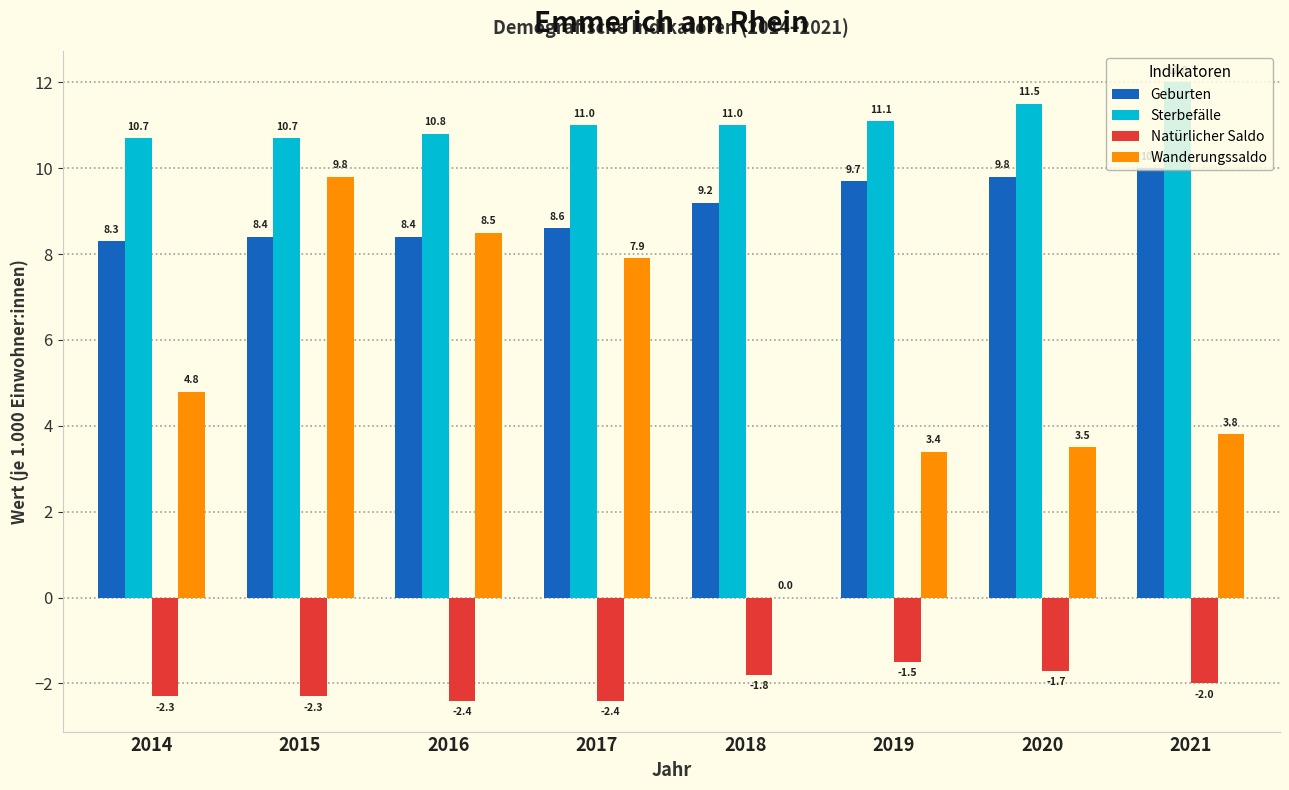

Which category has the highest value across all series?

2021